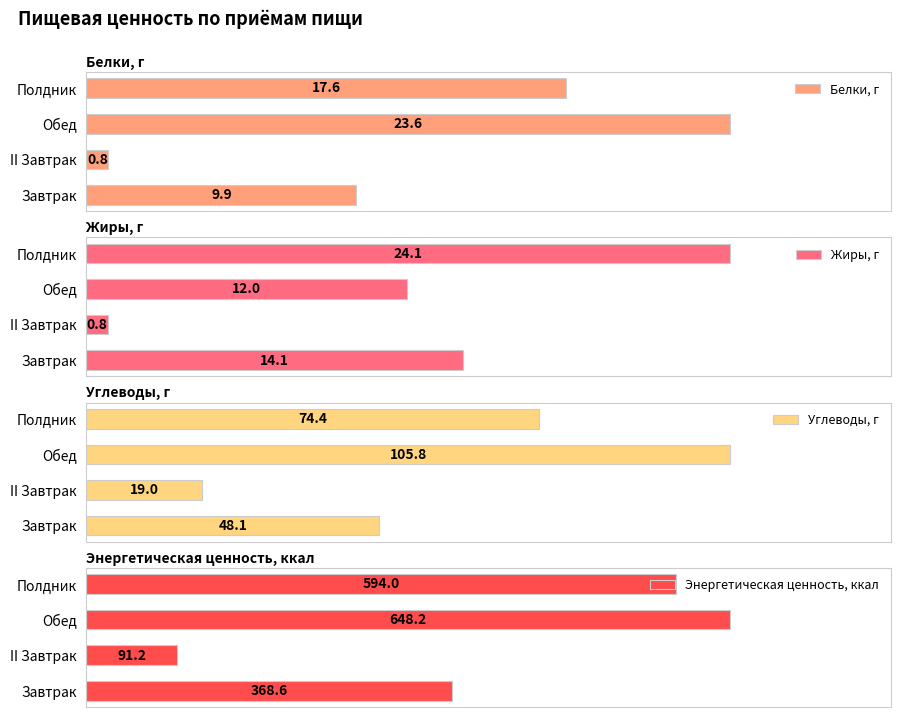

At which label does Белки, г reach its peak?

Обед